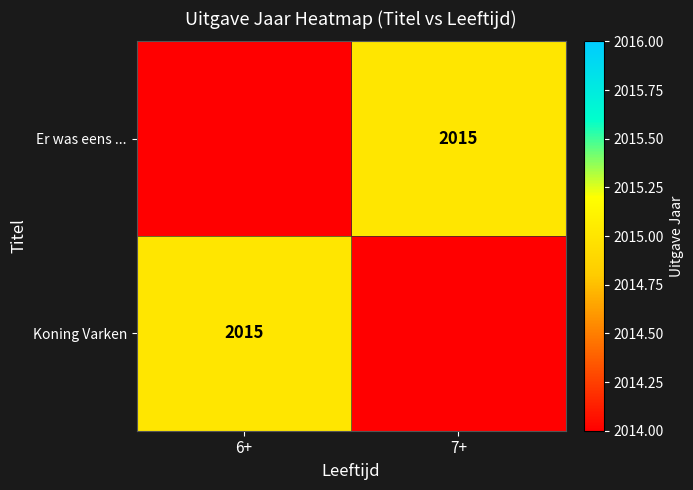

Is it true that Er was eens ... equals 2015 at 7+?

True